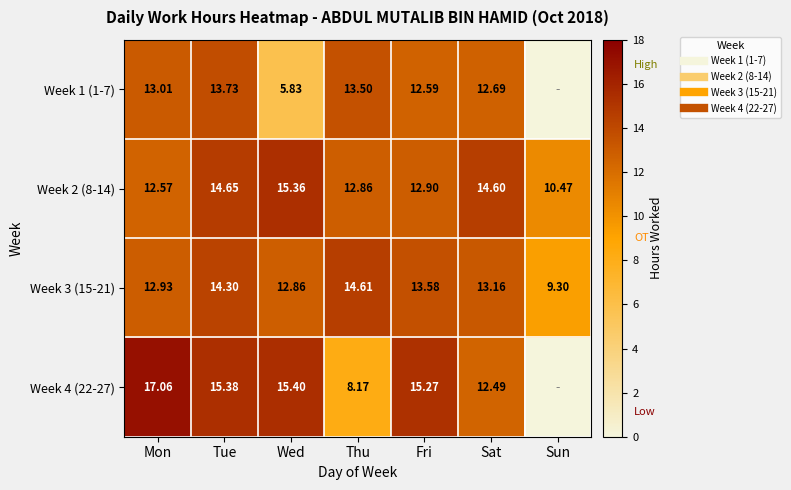

True or false: Week 4 (22-27) has a value of 9.3 at Mon.

False